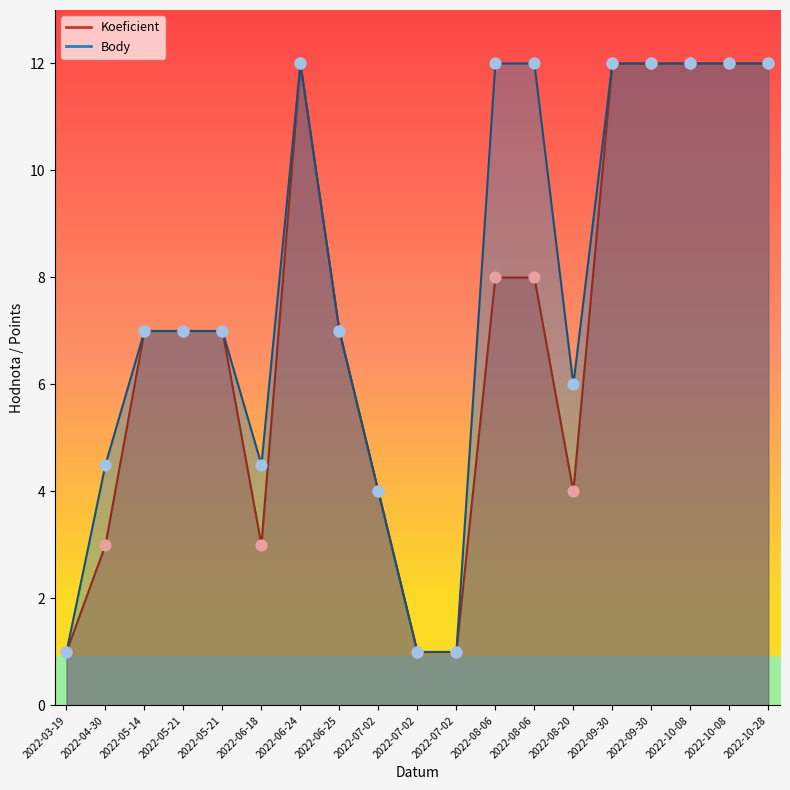

At how many categories does at least one series exceed 1?

16